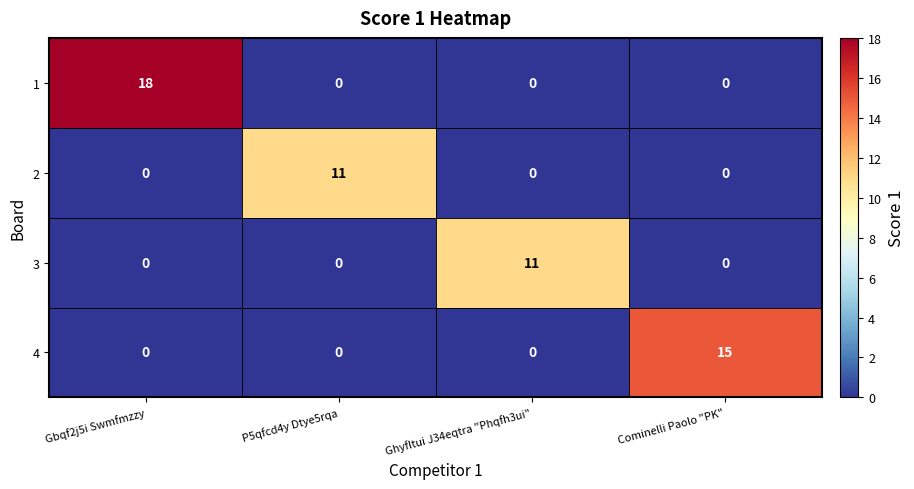

What is the total value across all series at Ghyfltui J34eqtra "Phqfh3ui"?

11